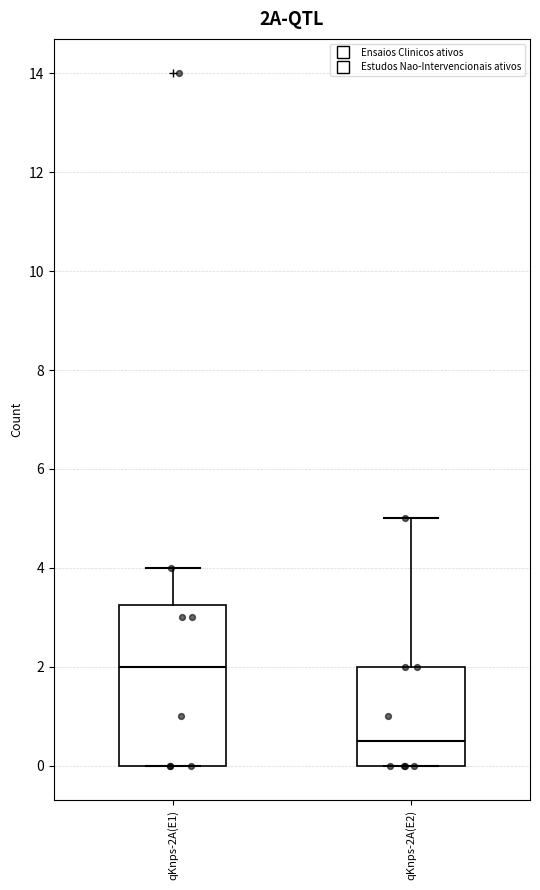

Which box's median line is the highest?

qKnps-2A(E1)